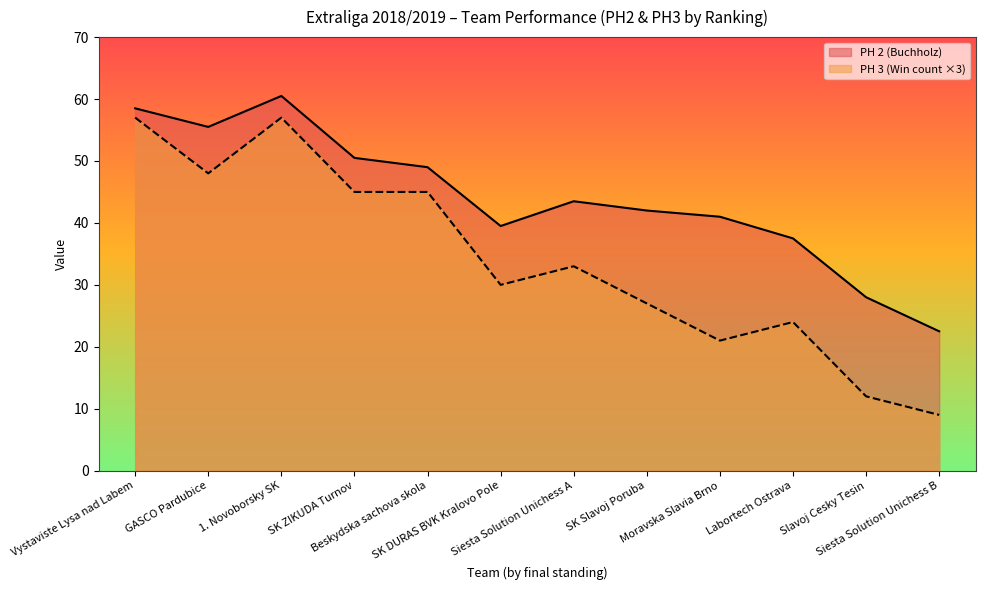

What is the label of the 12th point from the right?

Vystaviste Lysa nad Labem